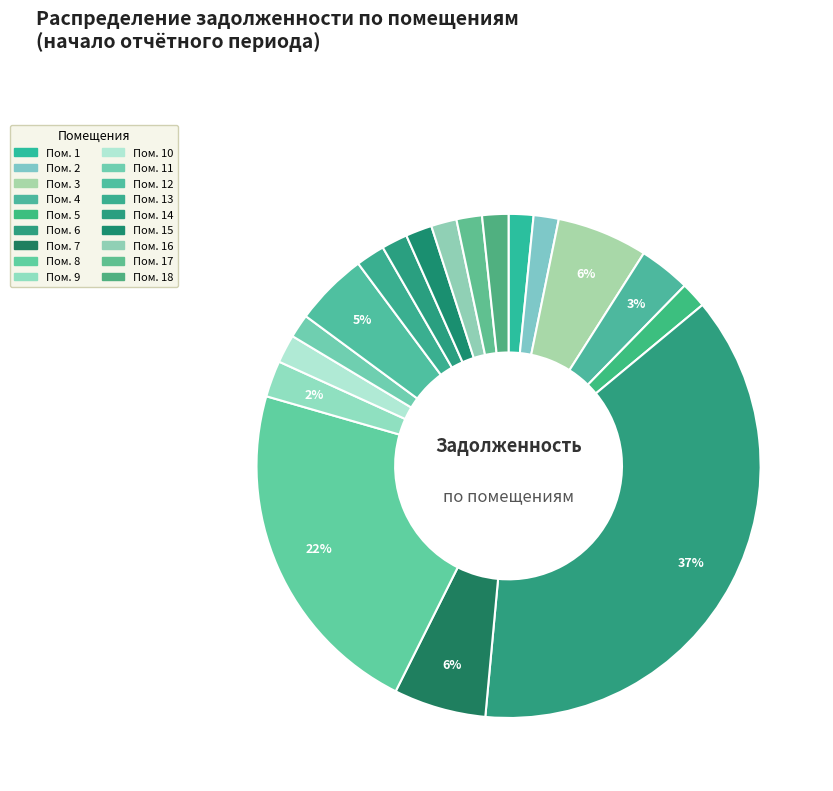

Count the number of slices in the pie.

18